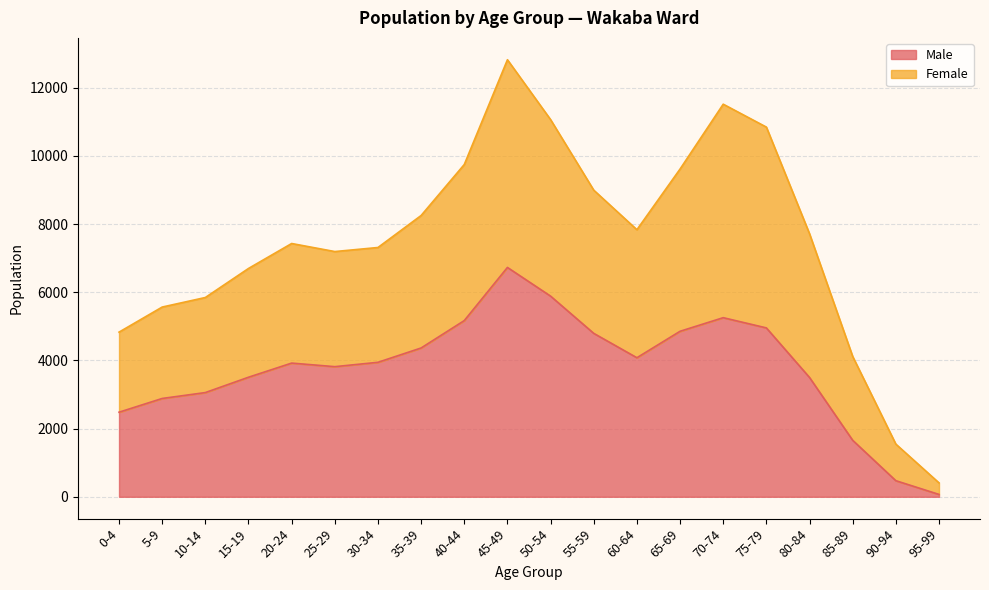

At which label does Male reach its peak?

45-49